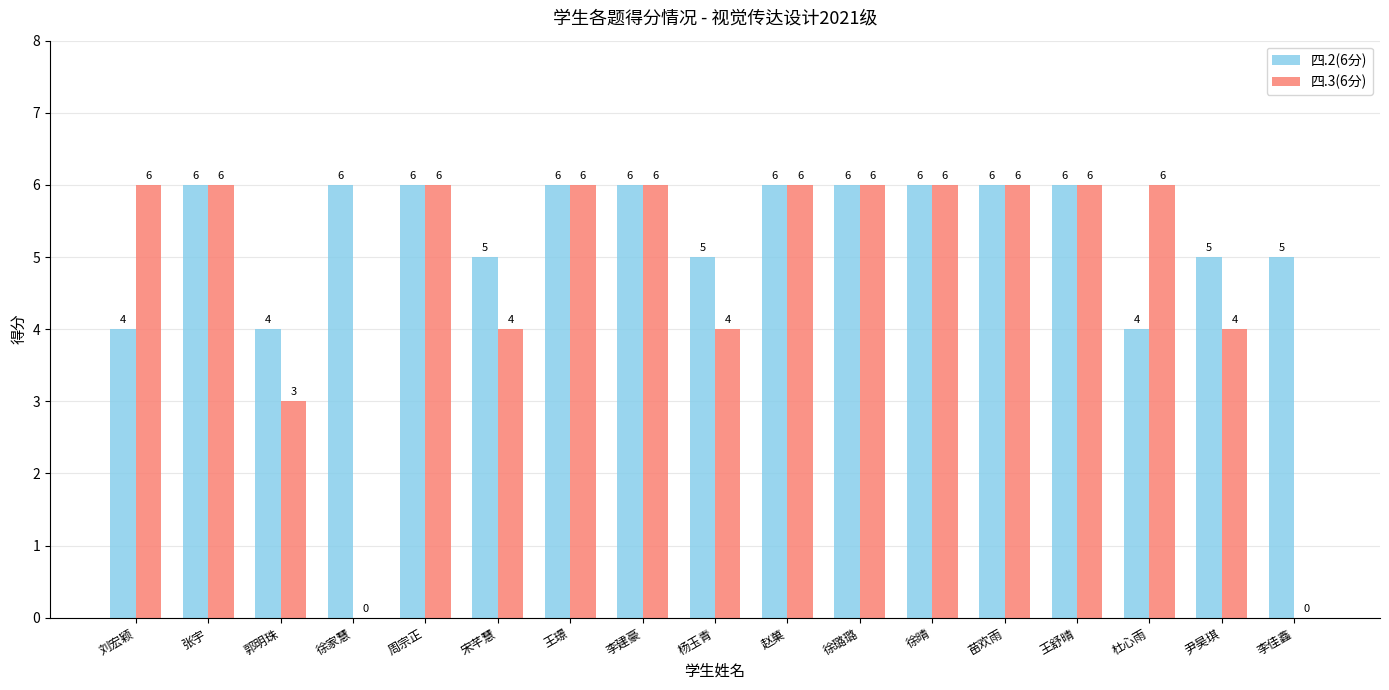

Which series has the largest range (max minus min)?

四.3(6分)